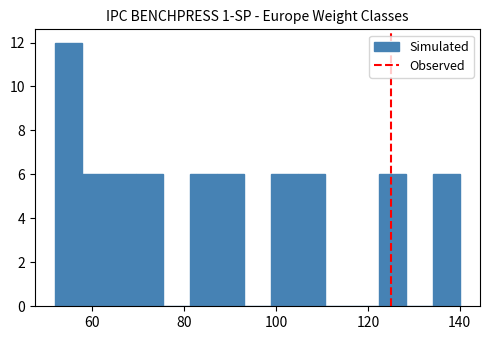

Read against the x-axis, roughly where is the centre of the tallest bar?

54